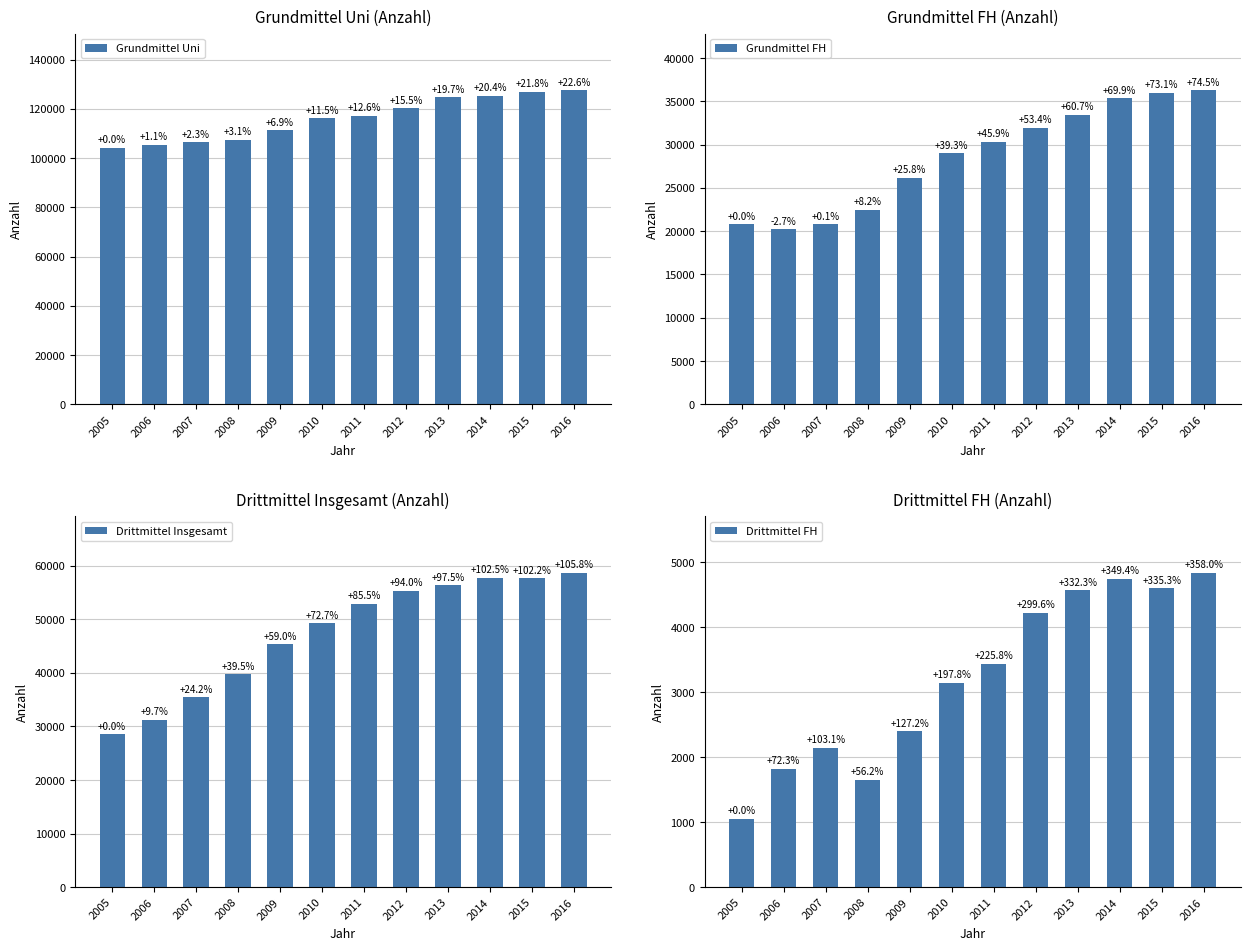

What are all the series names shown in the legend?

Grundmittel Uni, Grundmittel FH, Drittmittel Insgesamt, Drittmittel FH